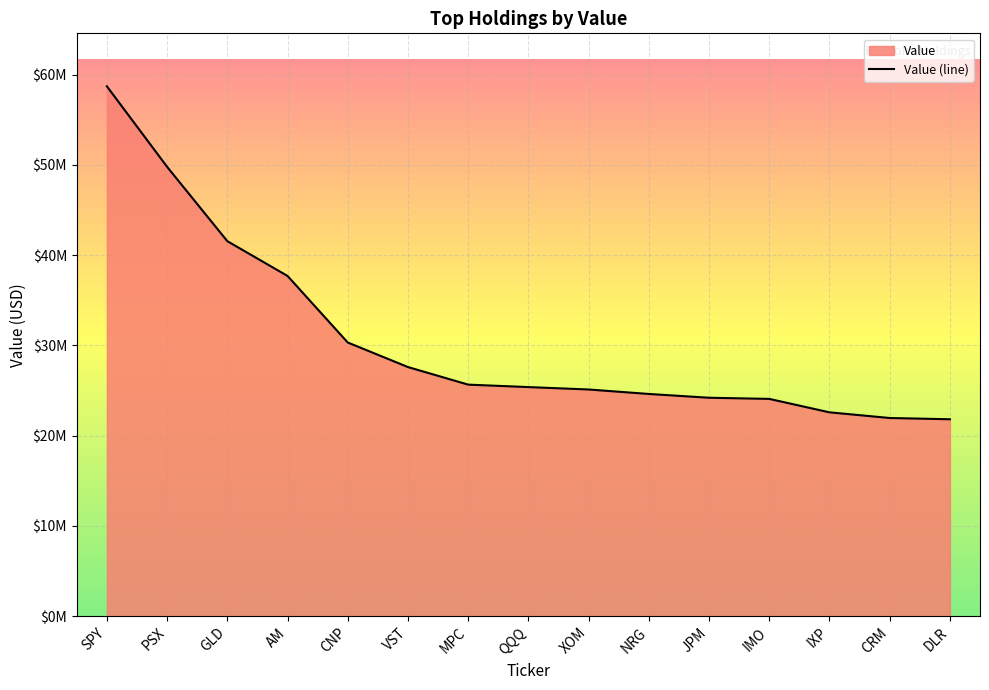

What is the sum of all values?

461031000